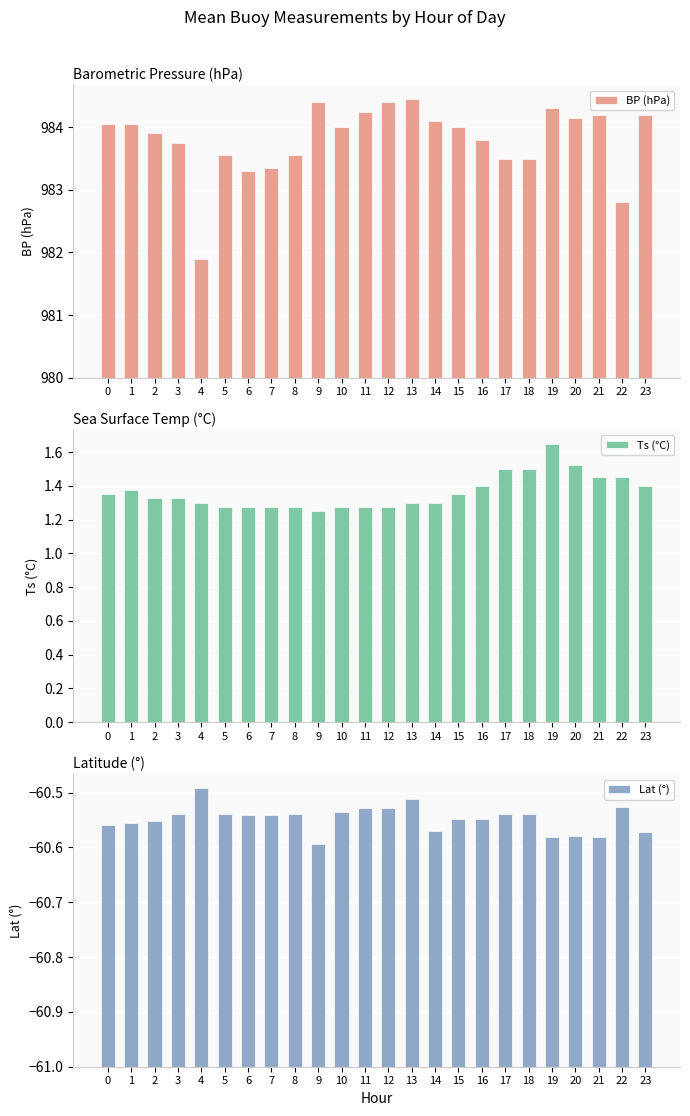

List the series in order of their overall mean, lowest first.

Lat (°), Ts (°C), BP (hPa)